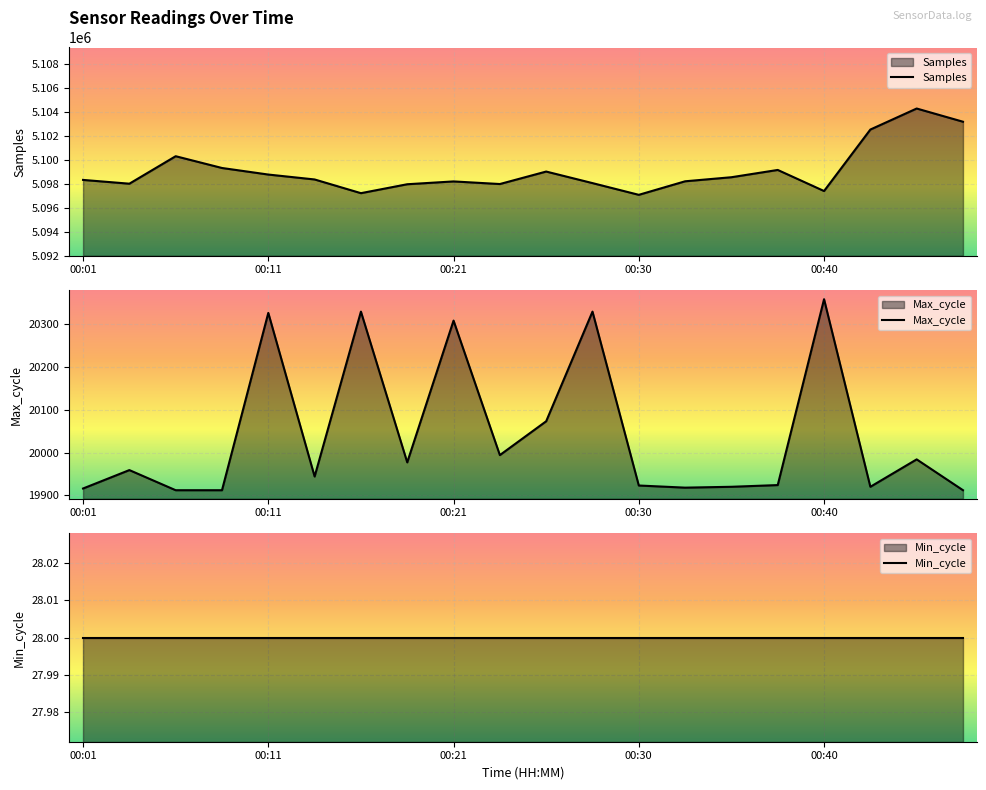

Between 00:18 and 00:45, which is larger?

00:45